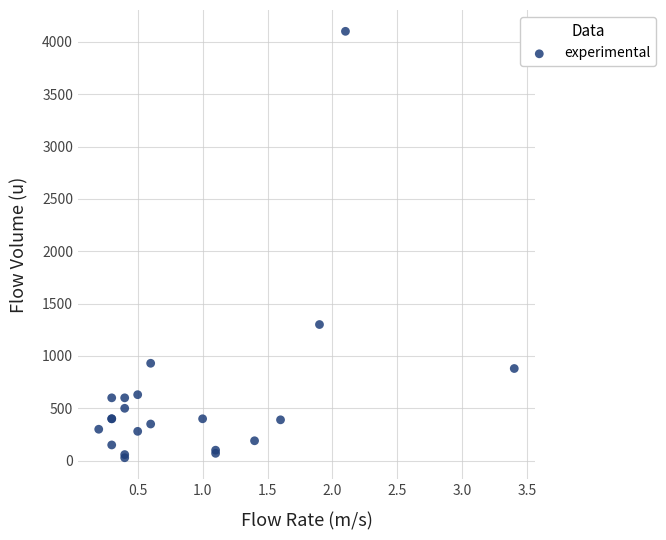

What Y value in the scatter plot is closest to 2064?

1300